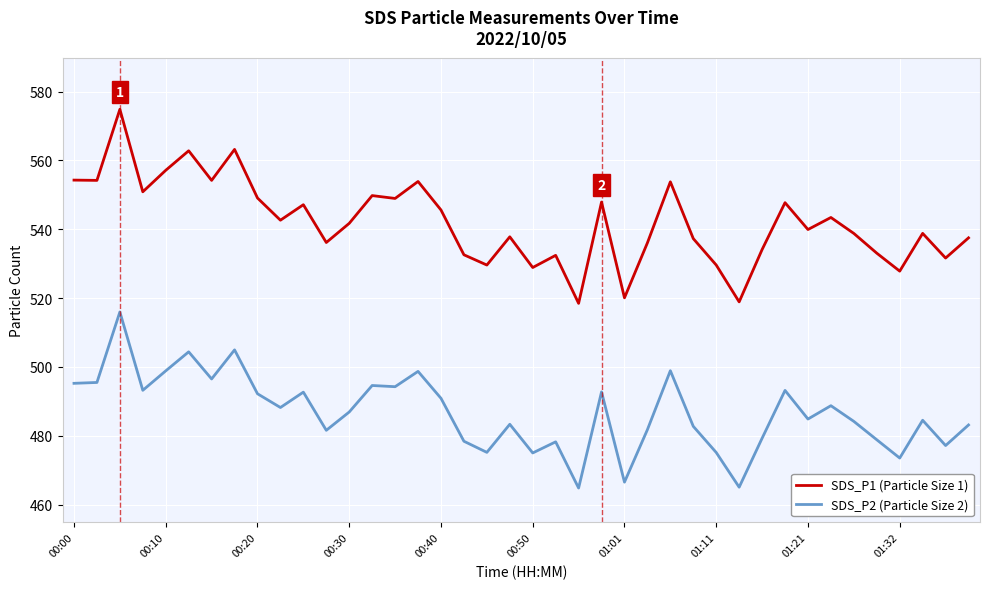

List the series in order of their peak value, highest first.

SDS_P1 (Particle Size 1), SDS_P2 (Particle Size 2)